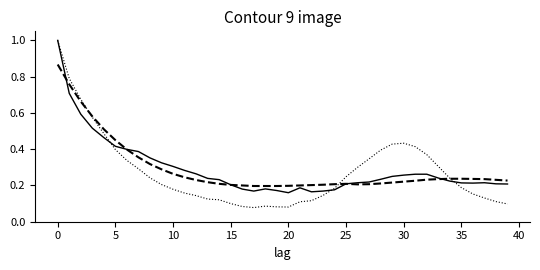

What is the greatest value displayed?

1.0